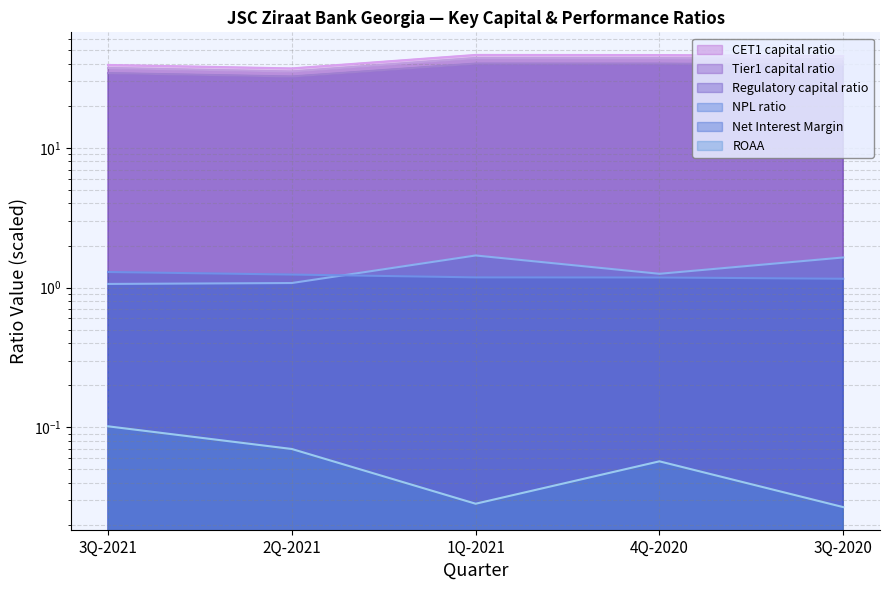

What is the label of the 2nd point from the right?

4Q-2020